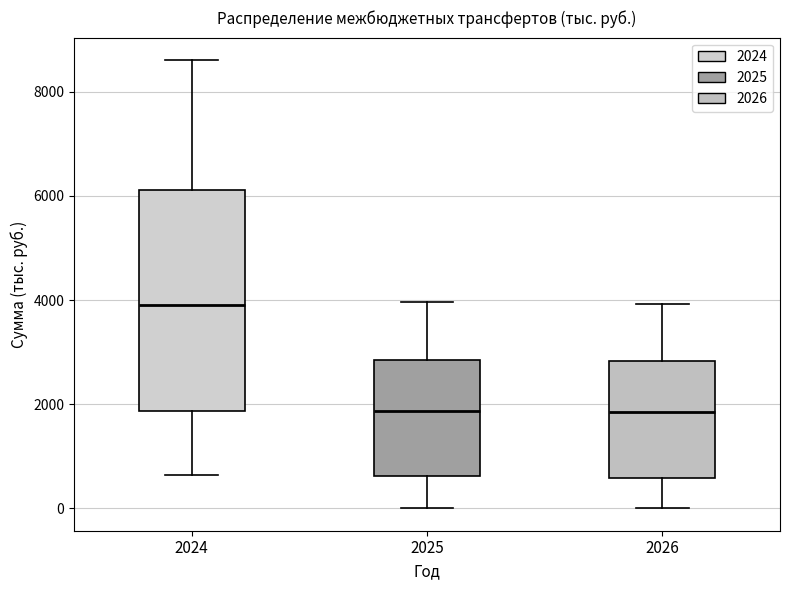

Which box is the tallest, from its lower edge to its upper edge?

2024